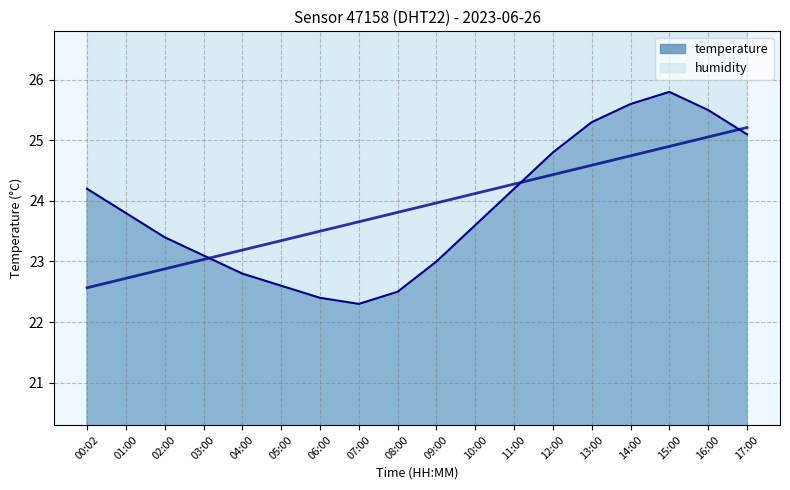

Rank the series by their maximum value, from lowest to highest.

temperature, humidity